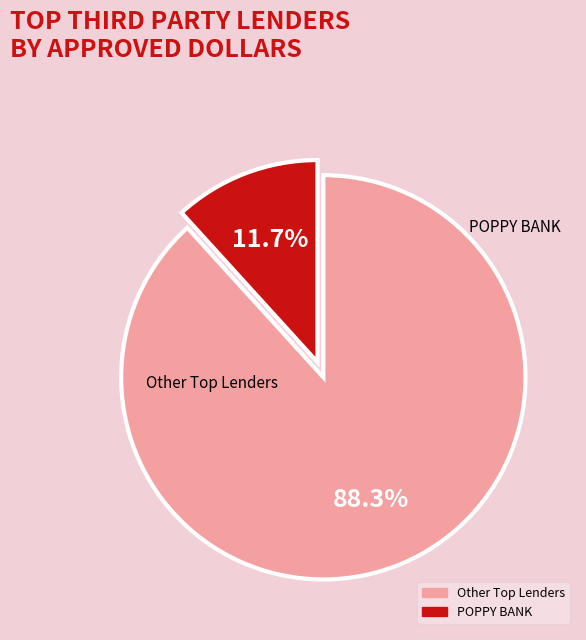

How many segments does this pie chart have?

2